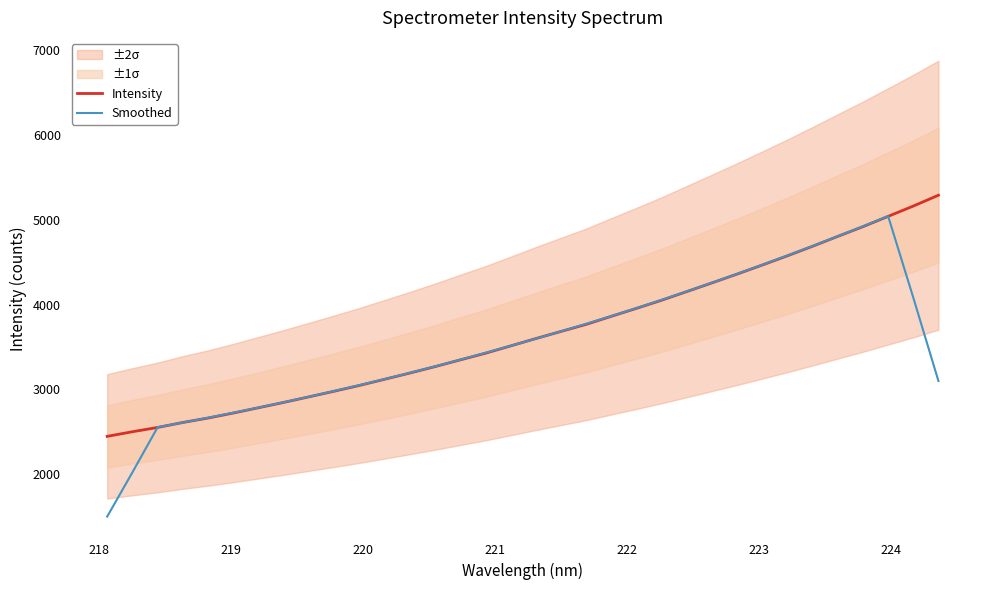

Which series has the largest total across all categories?

Intensity